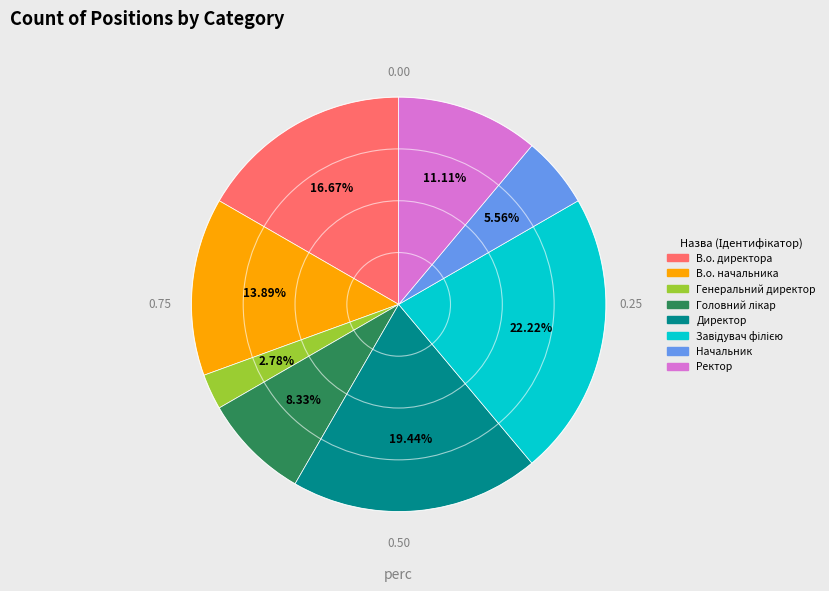

Between Ректор and В.о. директора, which is larger?

В.о. директора